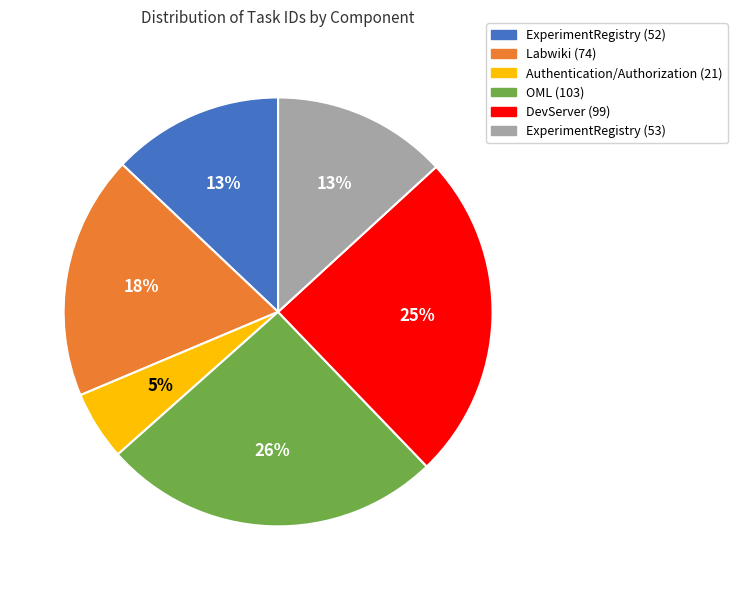

How many slices are in this pie chart?

6